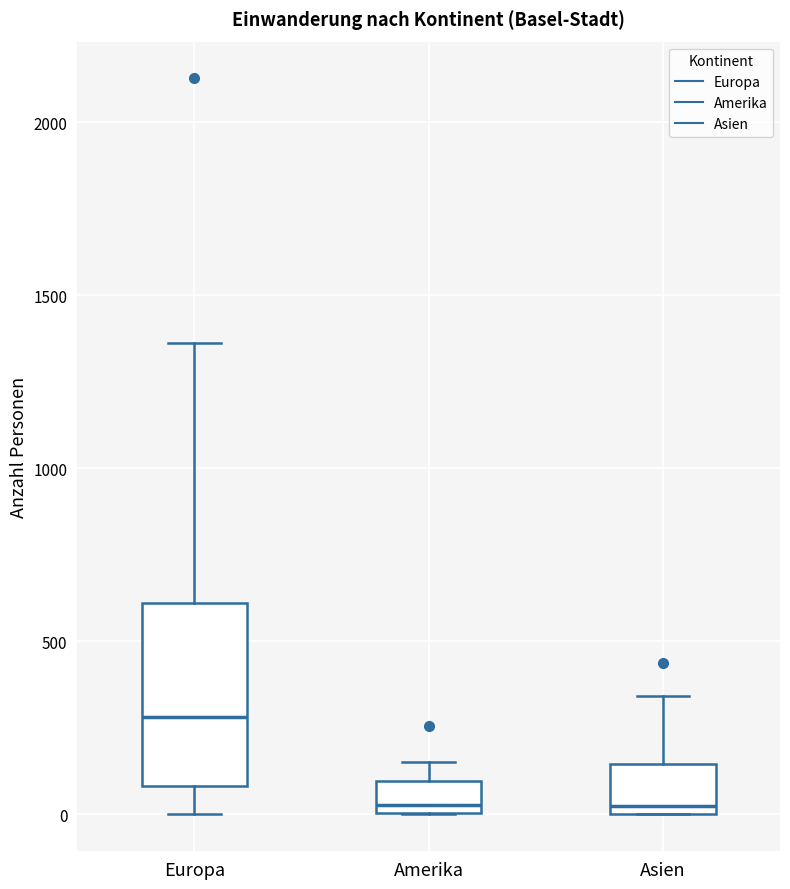

Which box's median line is the highest?

Europa